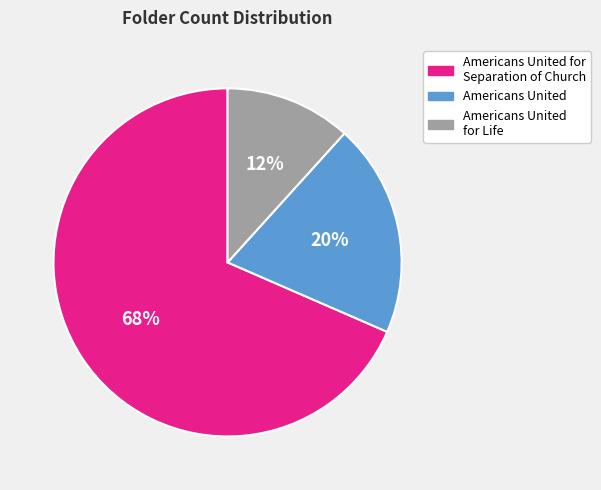

Is there any slice that represents more than half of the pie?

Yes